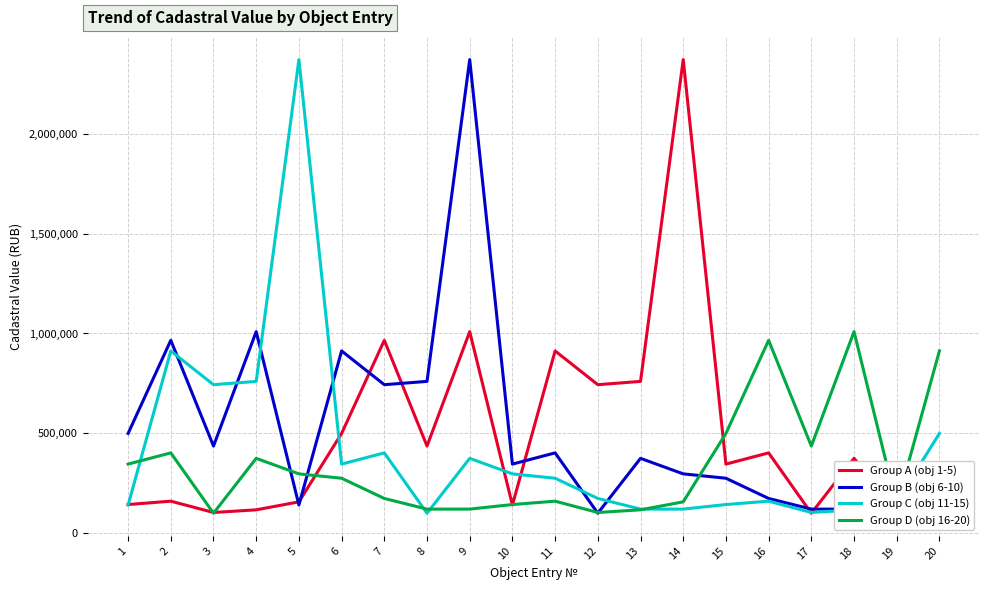

What is the sum of the Group C (obj 11-15) values at 5 and 15?

2514768.0